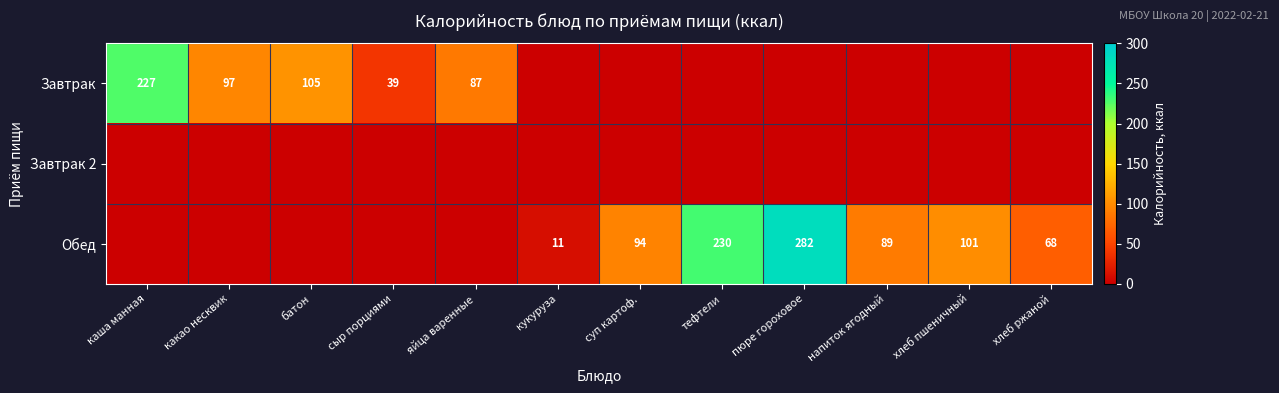

The value of Завтрак at какао несквик is 97. True or false?

True